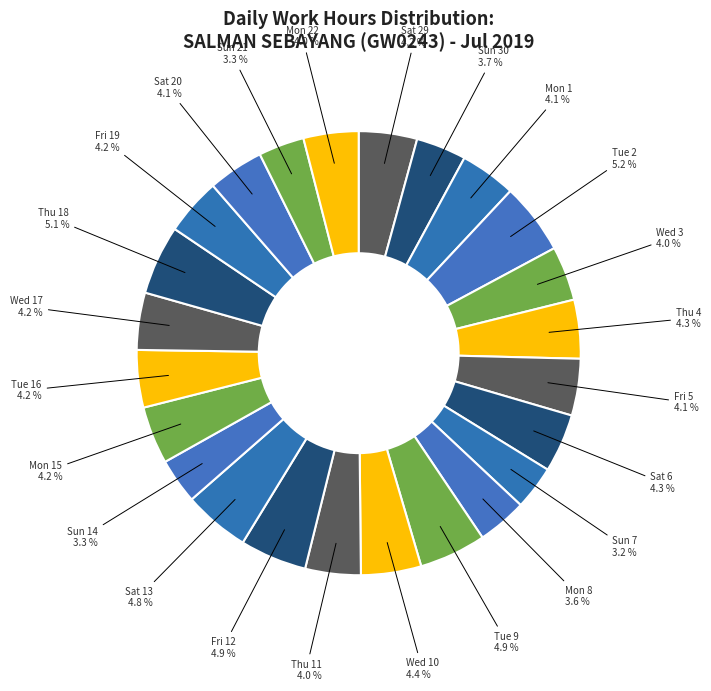

How many slices are in this pie chart?

24